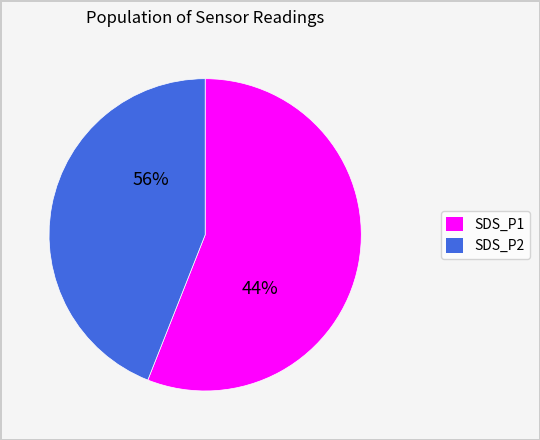

Which category has the smallest portion of the pie?

SDS_P2